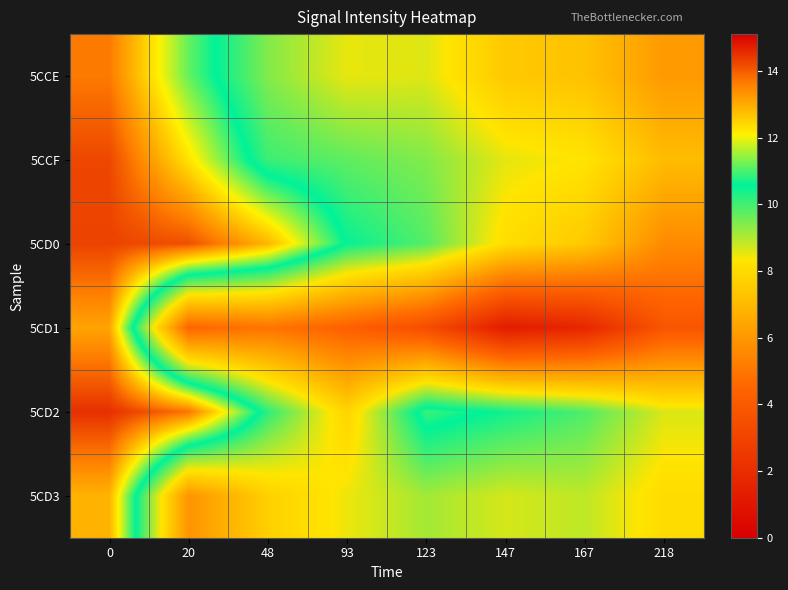

How many categories are shown in the chart?

8